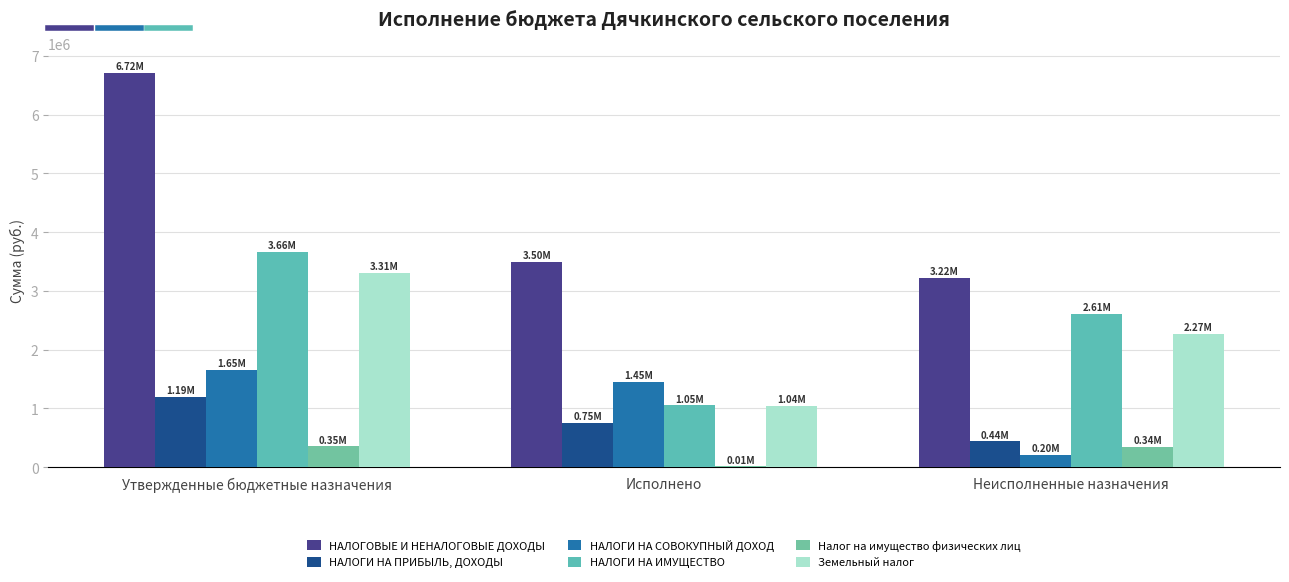

What is the sum of the НАЛОГИ НА ПРИБЫЛЬ, ДОХОДЫ values at Утвержденные бюджетные назначения and Исполнено?

1945612.5